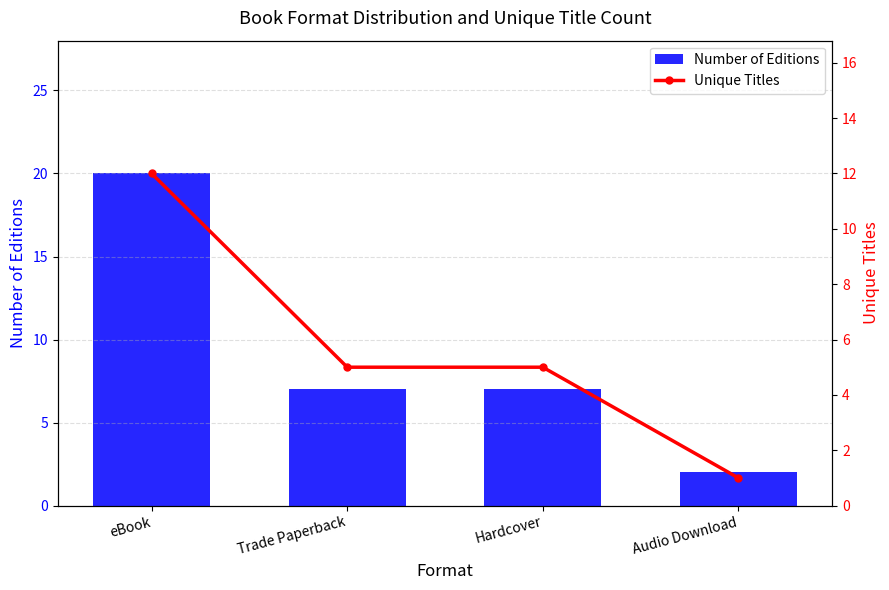

Rank the series by their average value, from lowest to highest.

Unique Titles, Number of Editions